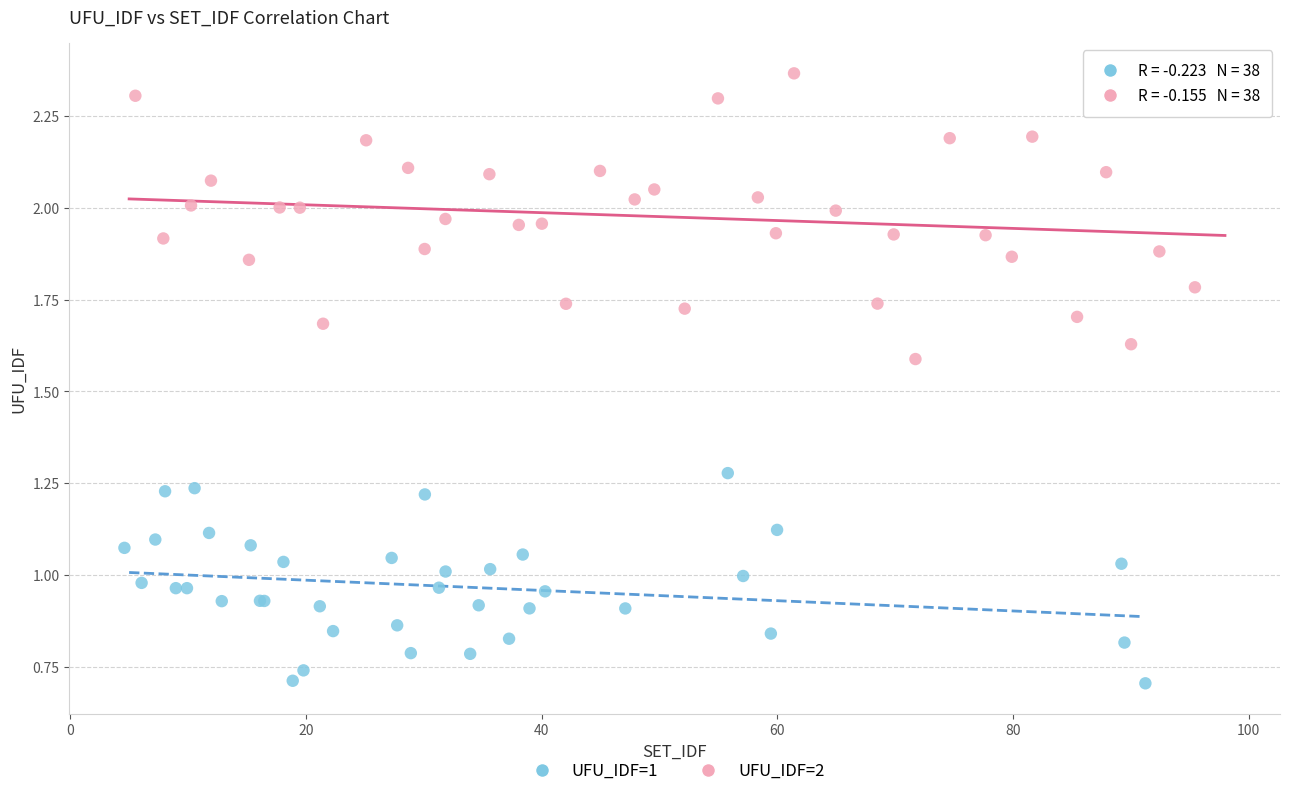

Which series has the largest Y range (max minus min)?

UFU_IDF=2